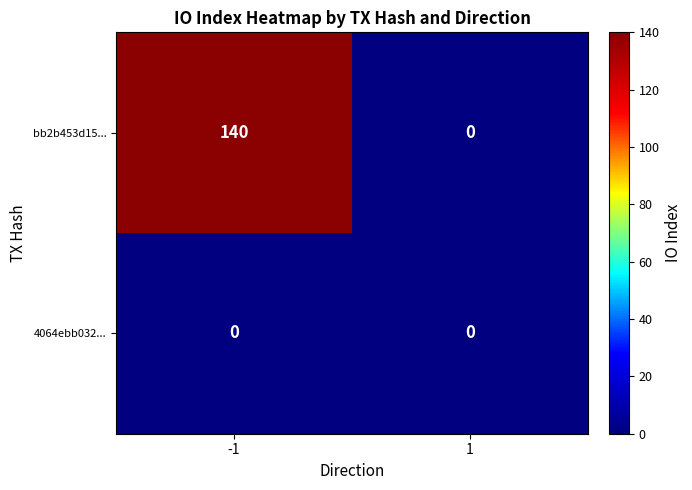

How many series are shown in this chart?

2